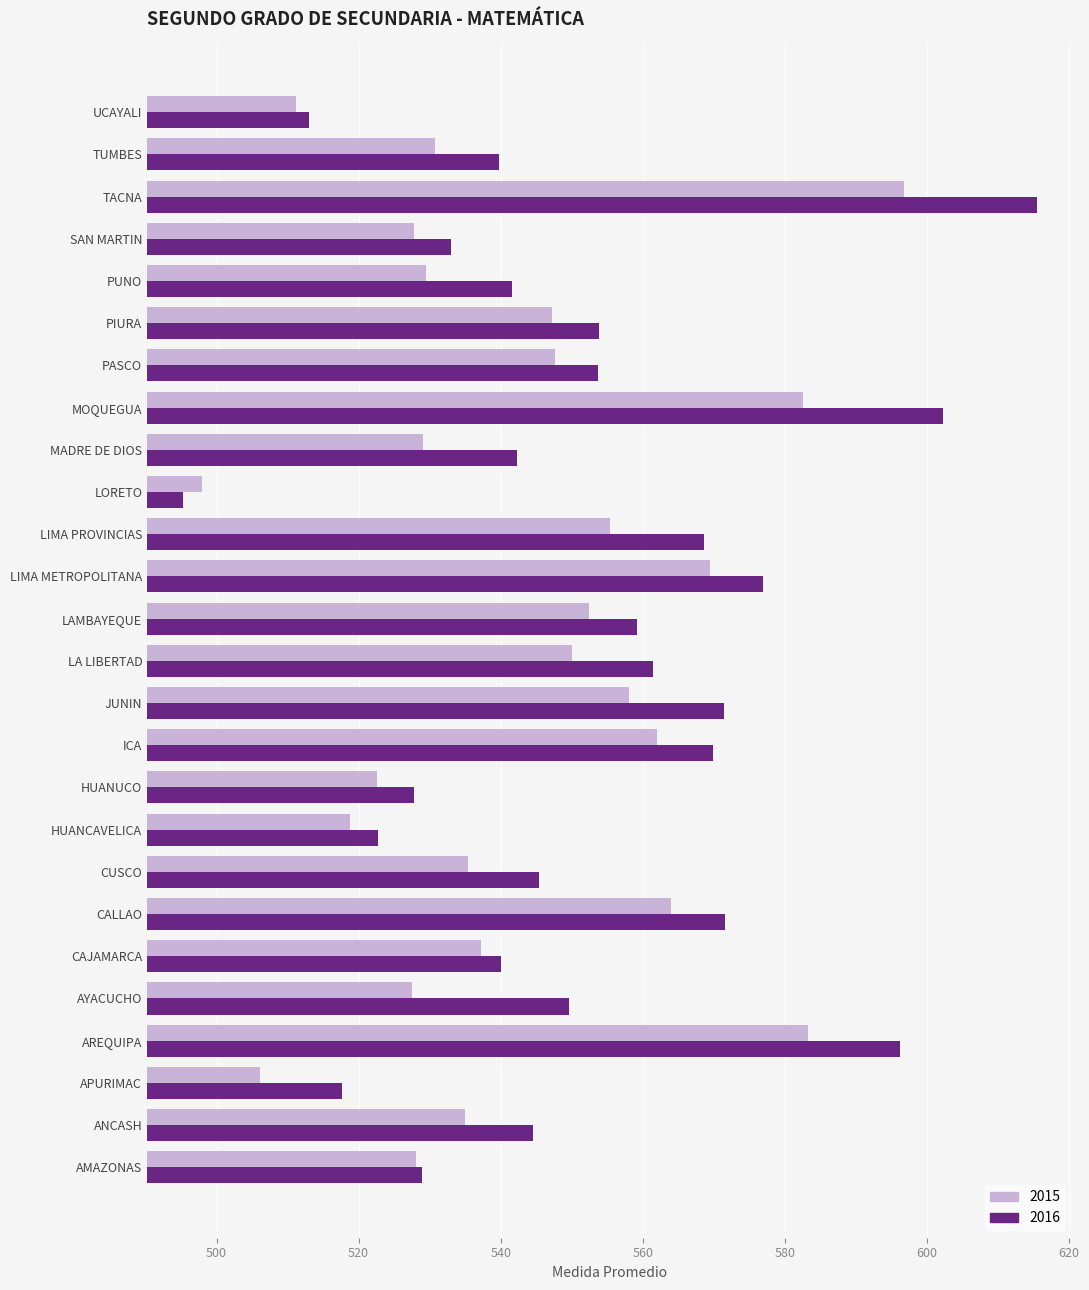

Count the number of categories in the chart.

26